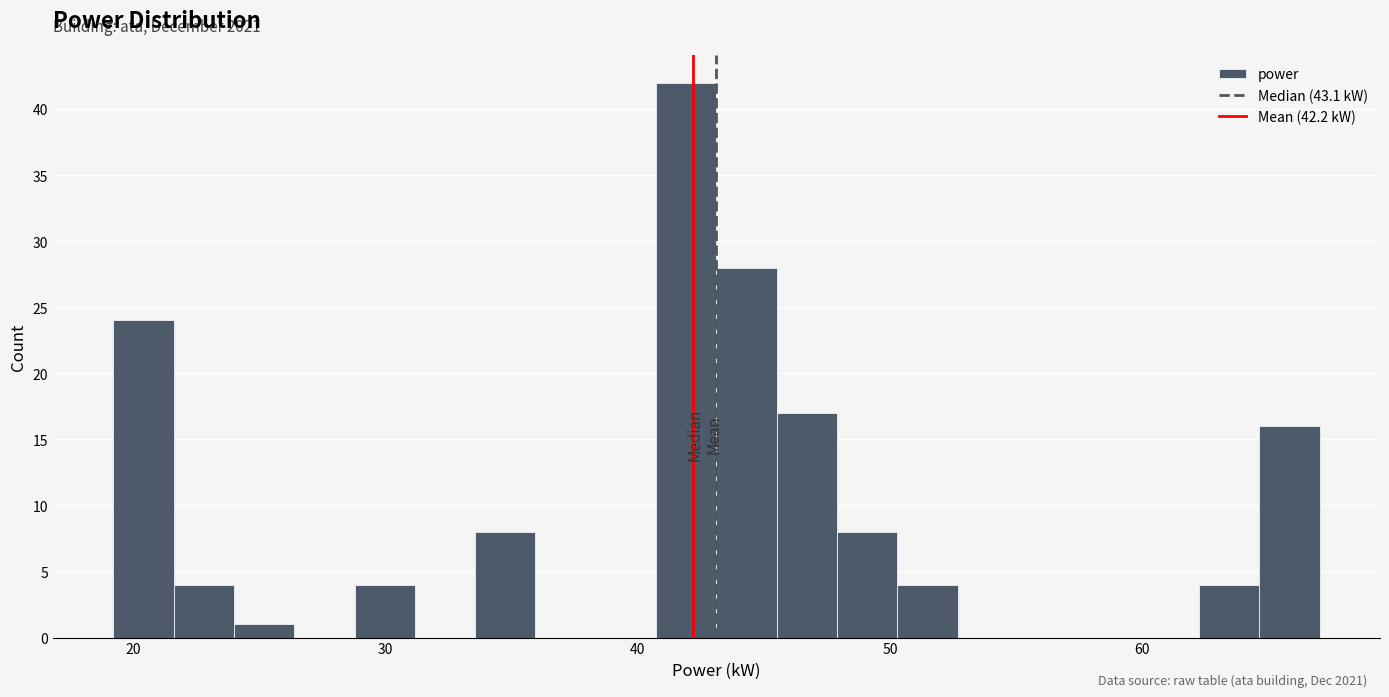

Around what value on the x-axis is the tallest bar? Give the approximate position of its centre, as read against the axis.

42